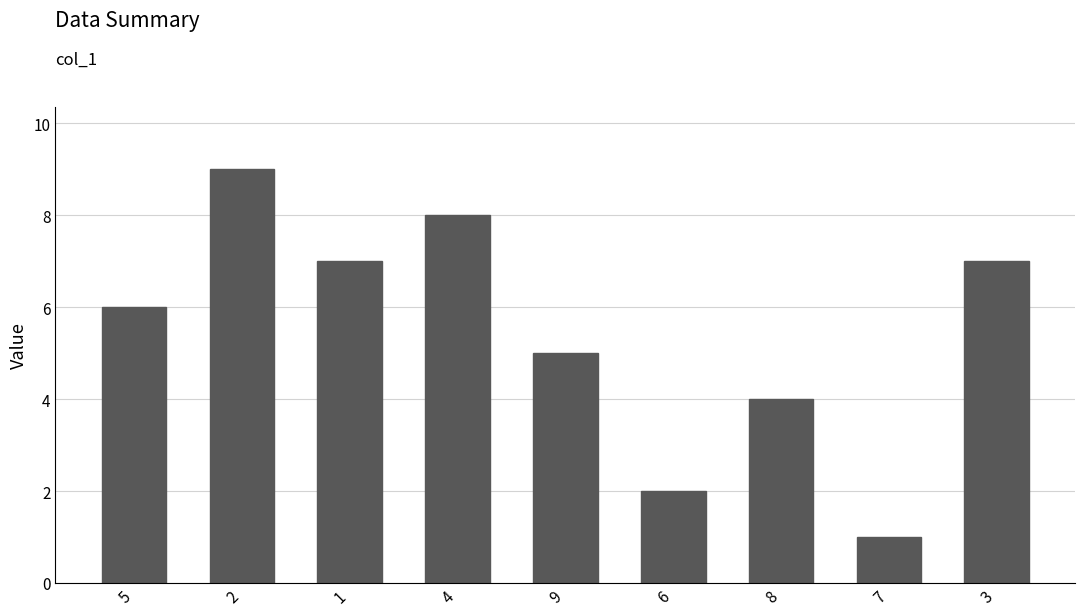

At which label is the value closest to 5?

9